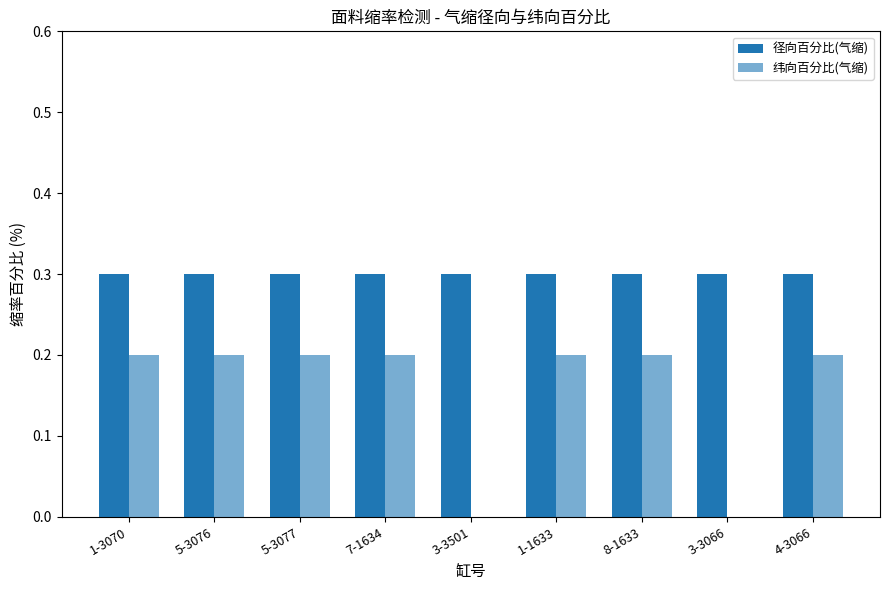

What is the total value across all series at 8-1633?

0.5